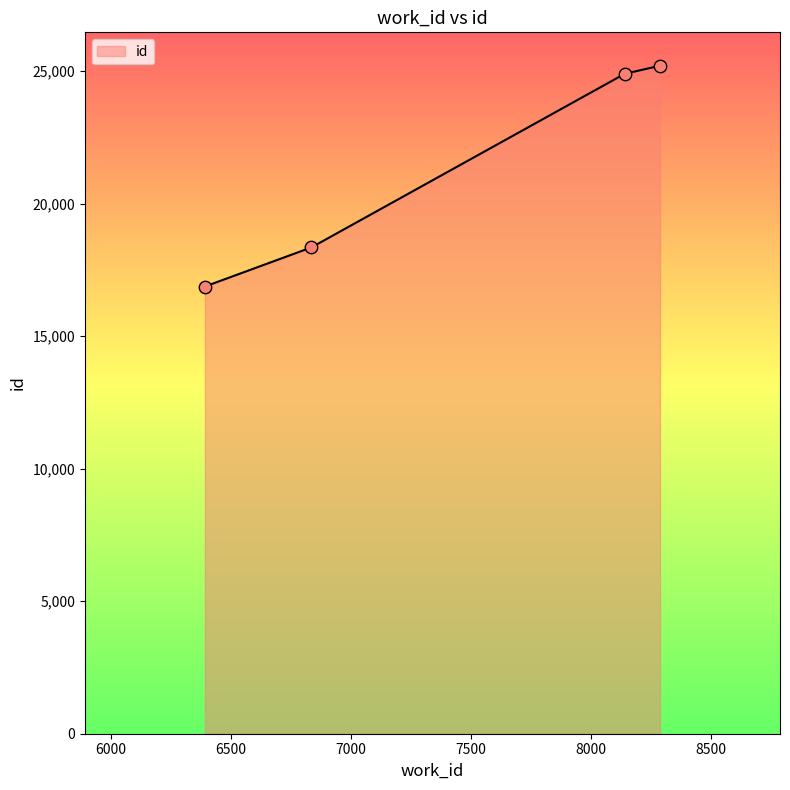

What is the minimum value shown in the chart?

16875